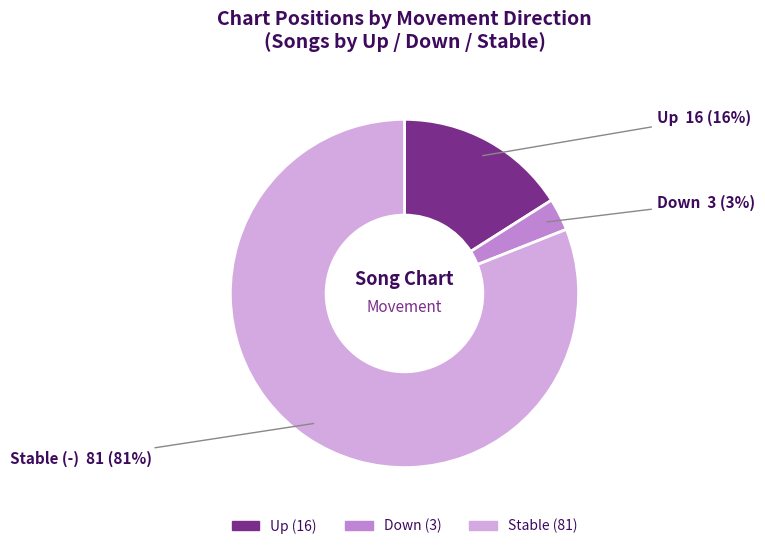

Is there any slice that represents more than half of the pie?

Yes